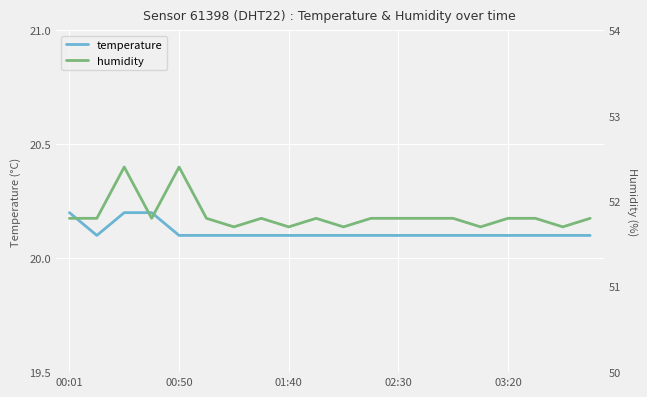

Is it true that humidity equals 51.7 at 10?

True